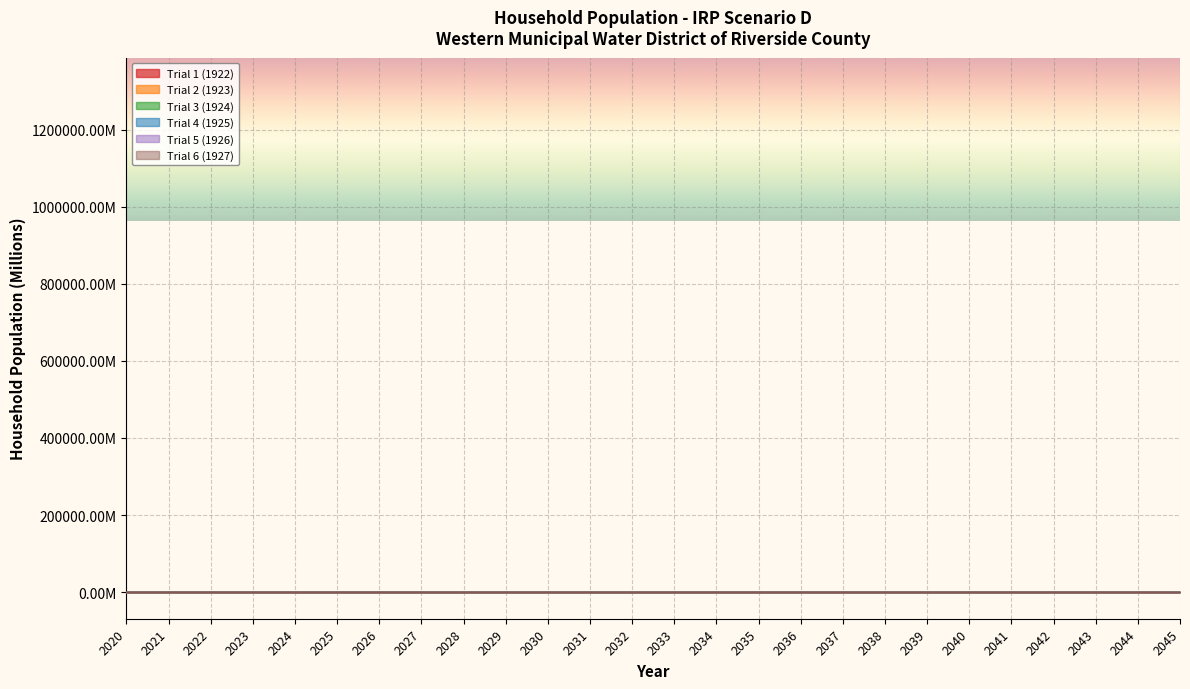

How many data points does each series have?

26